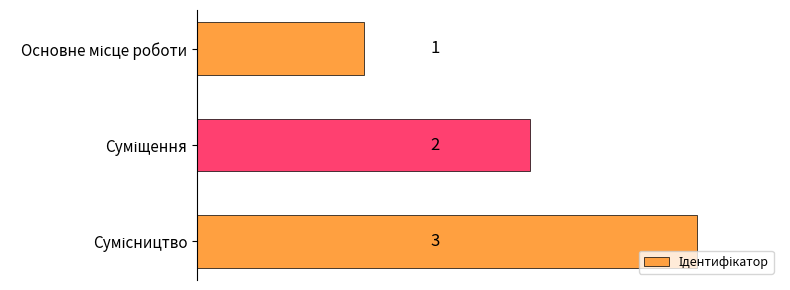

What is the maximum value shown in the chart?

3